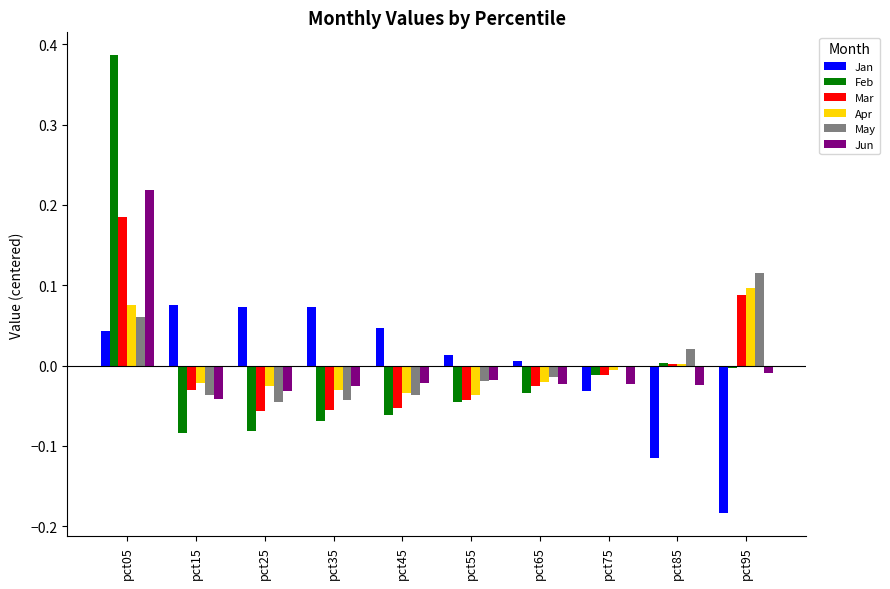

Which category has the highest value across all series?

pct05